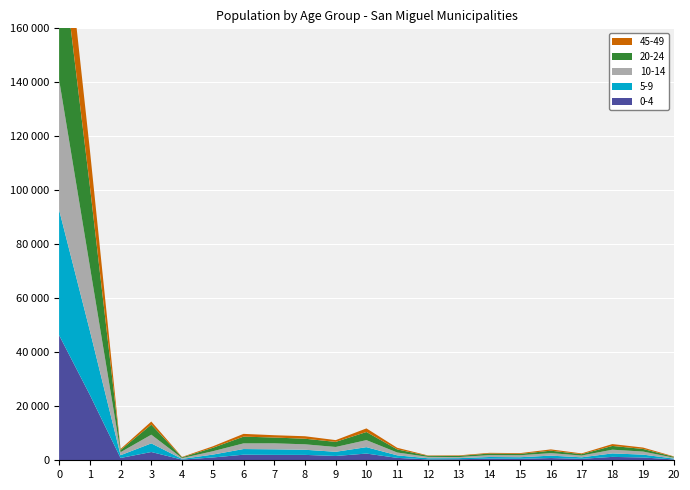

Reading left to right, transcribe all the data shown in this chart.

0-4: 46347	24253	848	3064	257	1038	2066	2002	1997	1592	2486	895	334	392	603	545	826	537	1258	1037	317
5-9: 46408	23801	1026	3200	264	1062	2100	2056	1900	1554	2373	932	422	396	613	592	893	560	1288	1056	320
10-14: 48200	23833	1111	3213	283	1240	2093	2224	2019	1783	2603	1056	508	398	691	733	929	659	1372	1138	314
20-24: 54686	29776	817	3730	290	1275	2499	2148	2067	1881	3017	1145	386	434	589	507	908	506	1399	965	347
45-49: 24101	13493	392	1145	146	552	1025	852	923	661	1329	603	145	195	258	275	479	280	683	519	146